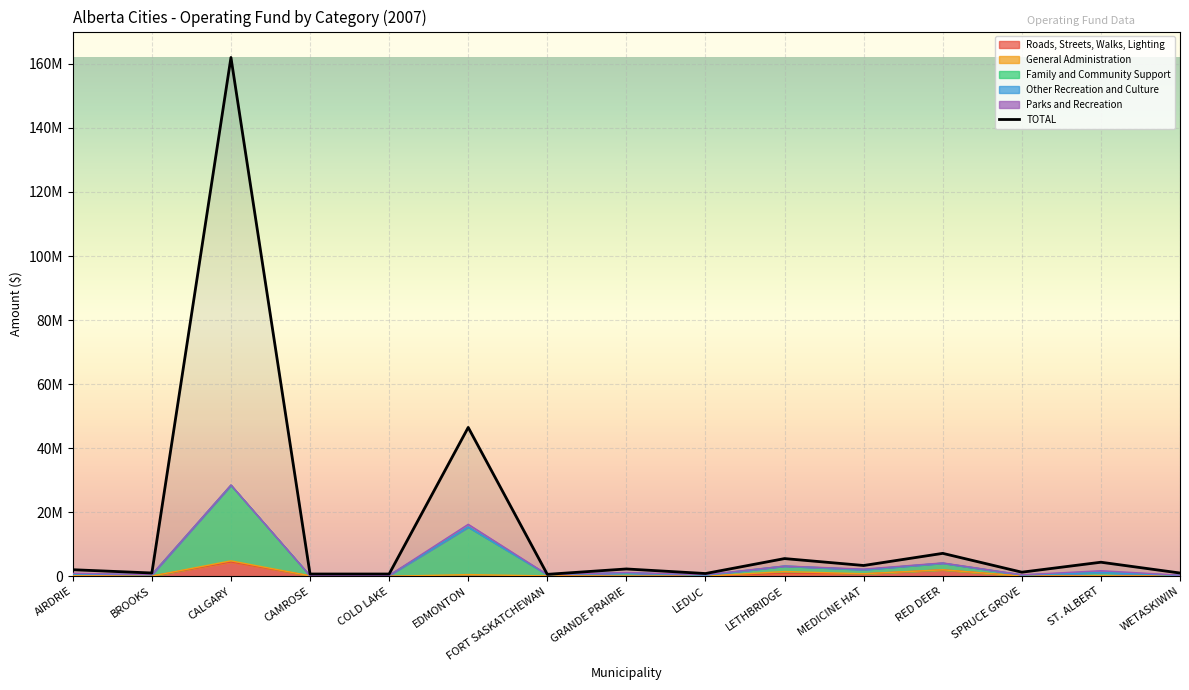

Where is the first local maximum for Family and Community Support?

CALGARY